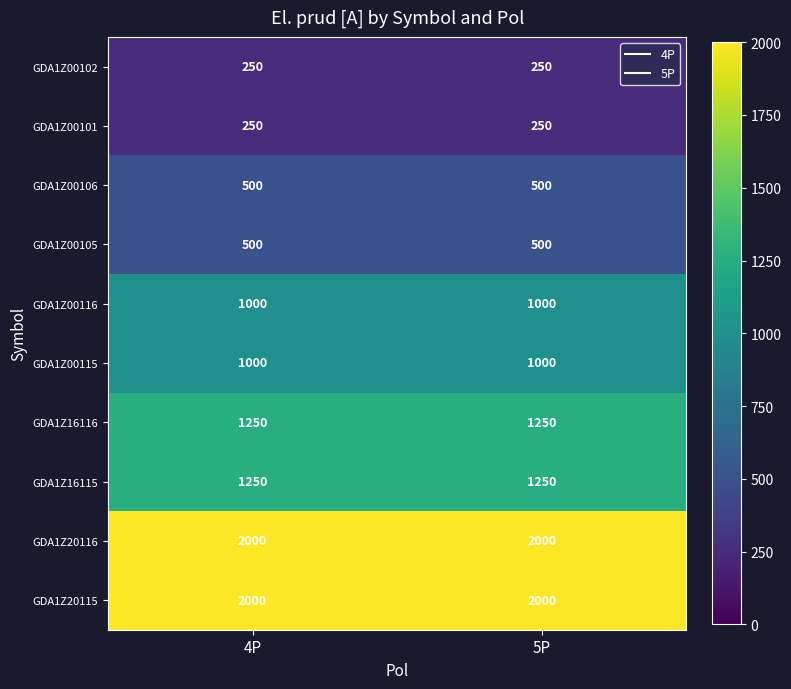

Is it true that GDA1Z20115 equals 1055 at 5P?

False